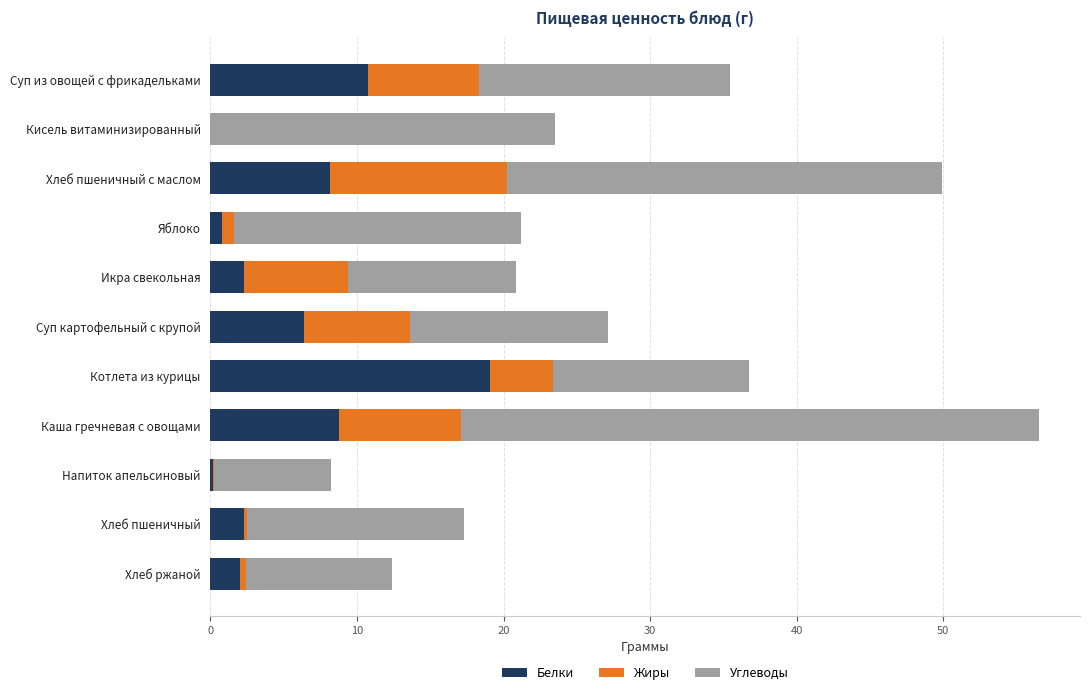

True or false: Белки has a value of 0.0 at Кисель витаминизированный.

True